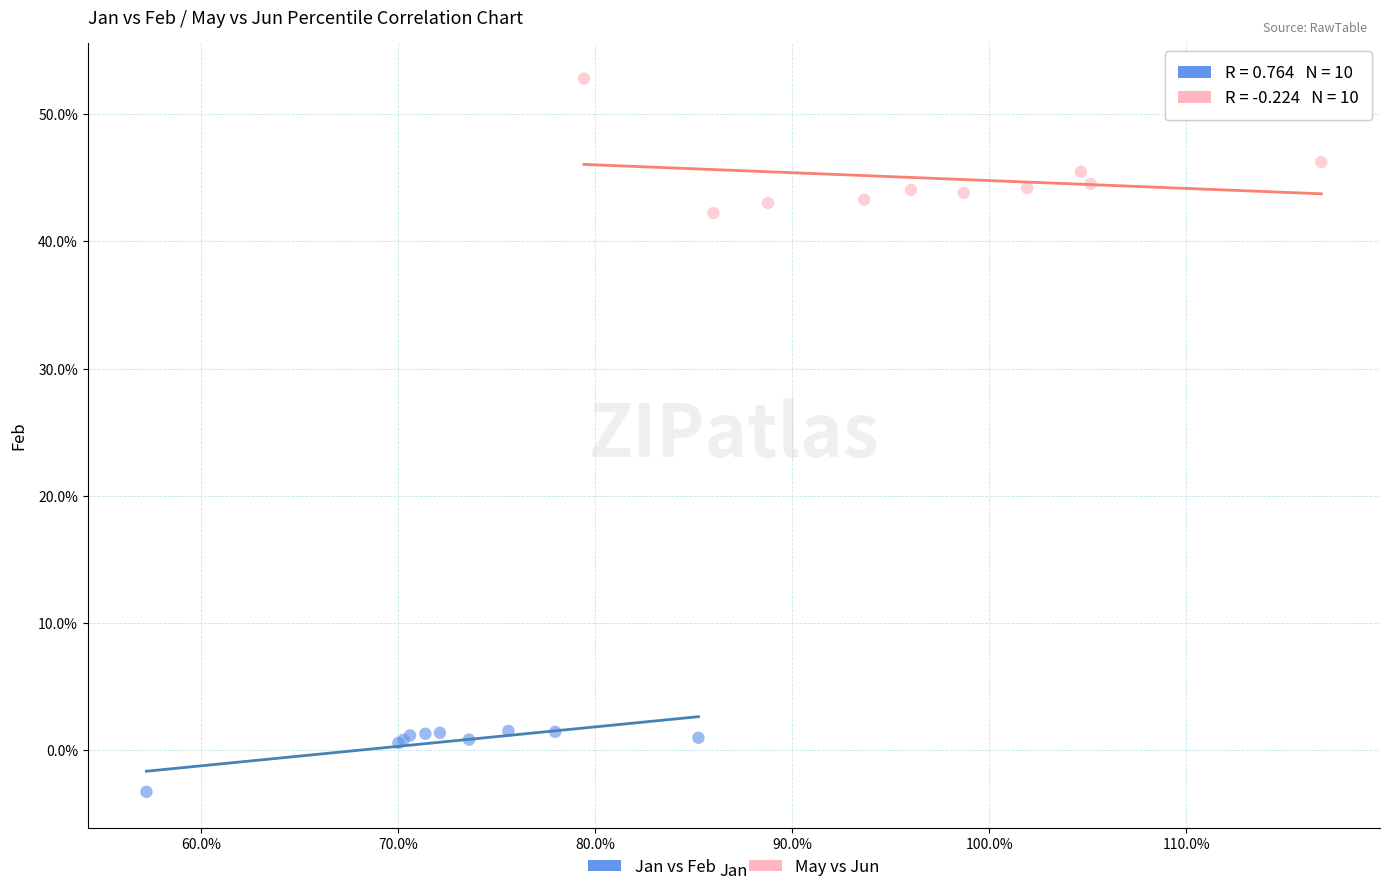

Which series reaches the maximum Y coordinate?

May vs Jun